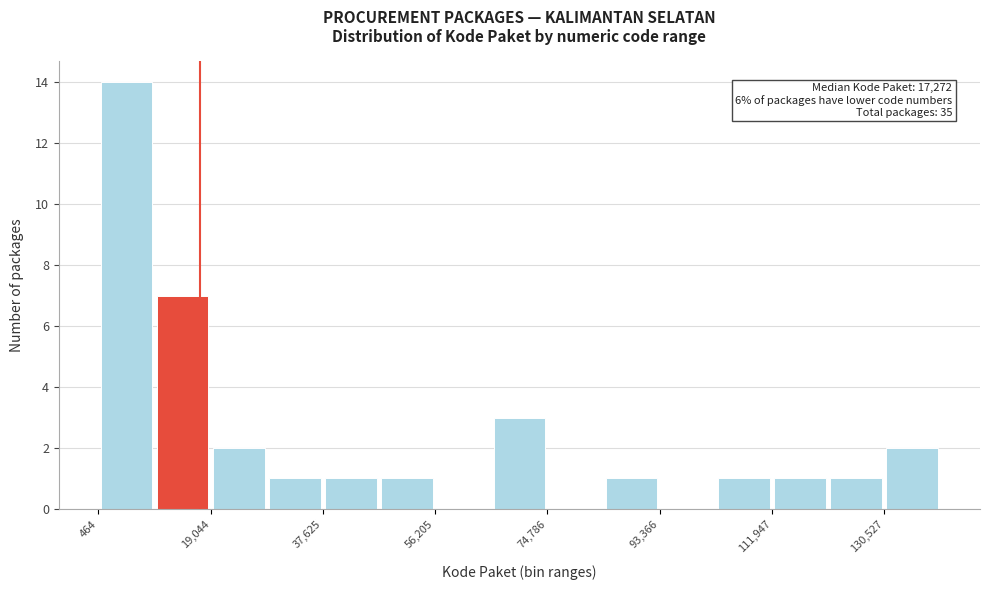

Which range on the x-axis has the tallest bar?

0 to 10000